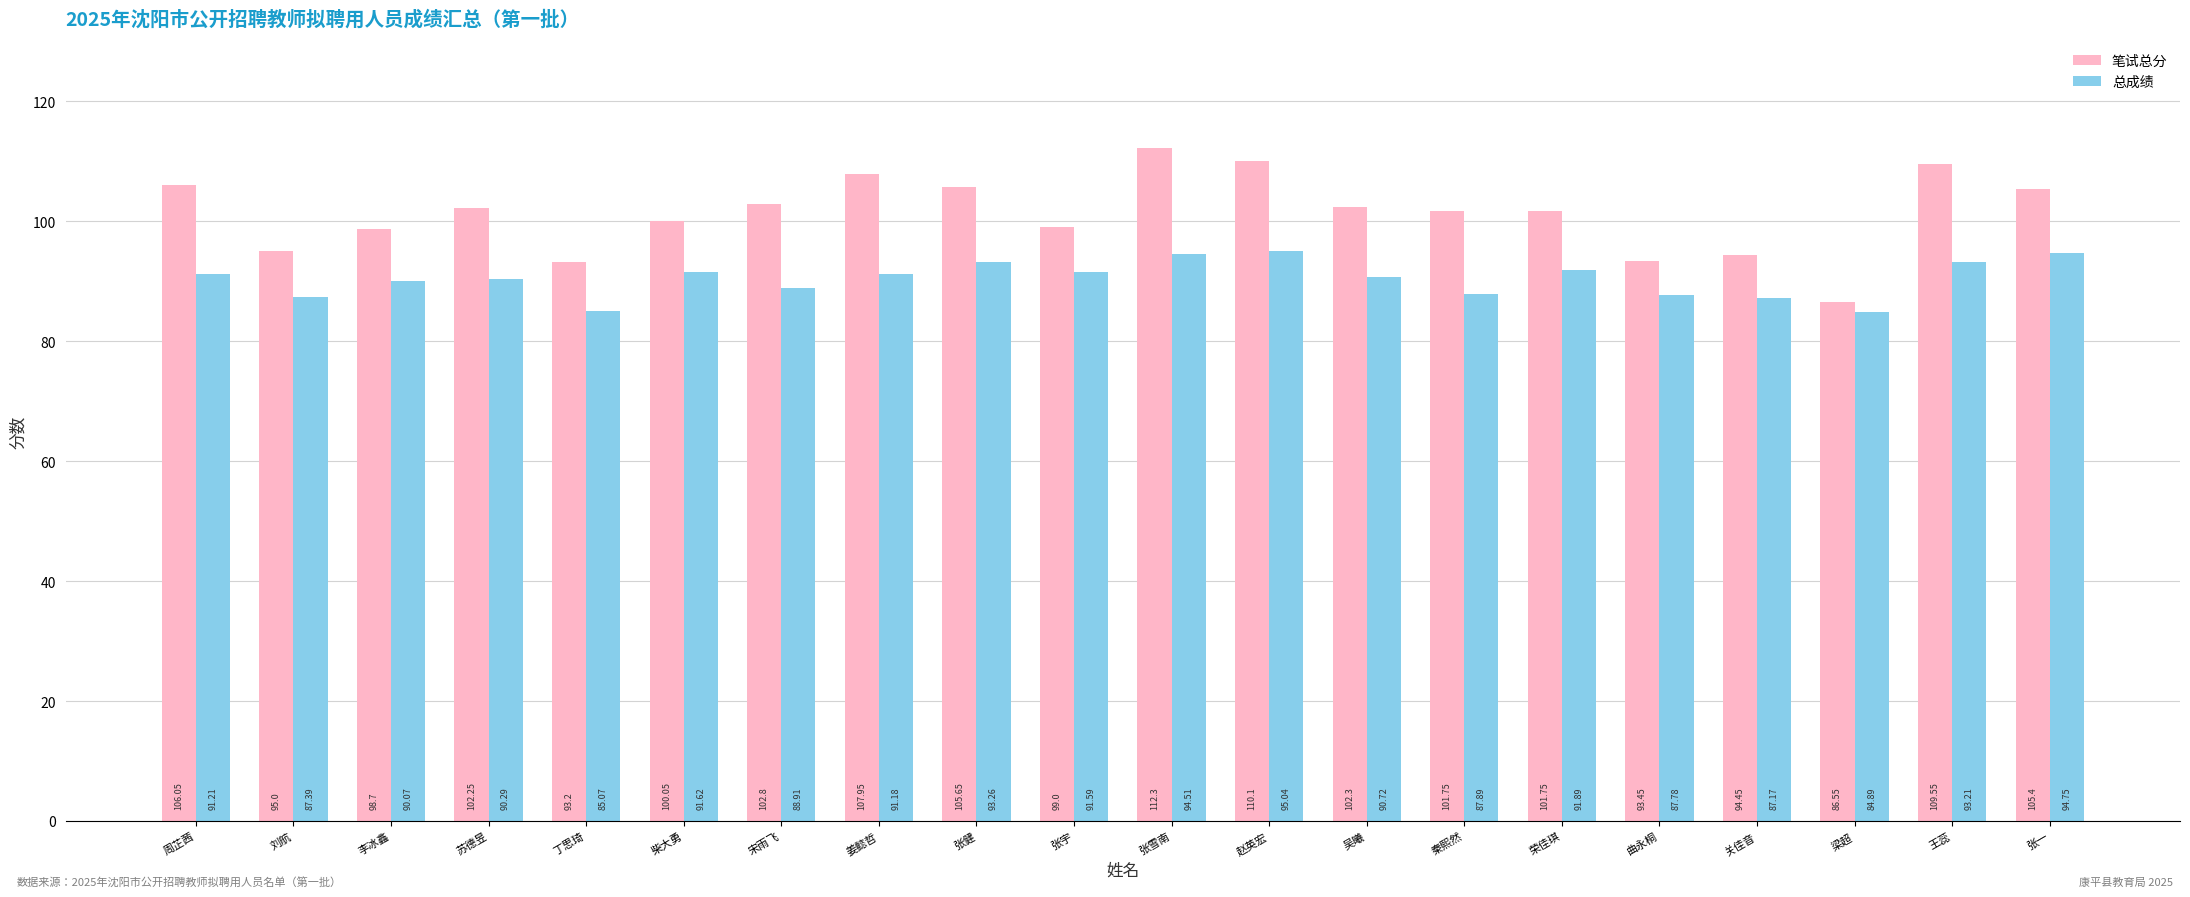

What is the difference between the second highest and second lowest values in the 笔试总分 series?

16.9